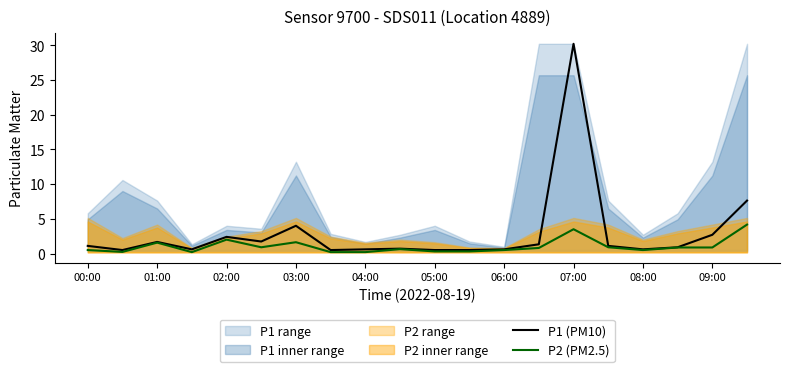

What is the maximum value for P2 (PM2.5)?

4.2